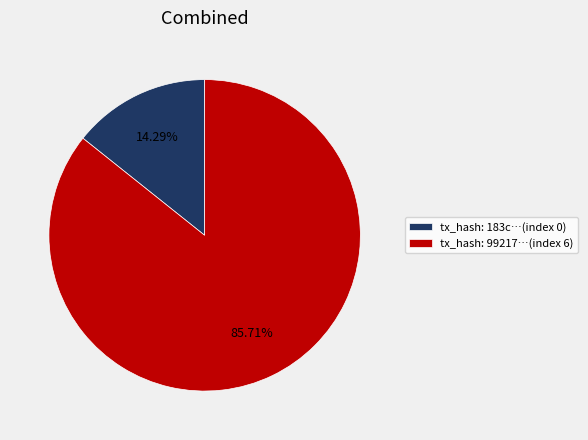

Rank the categories by value from lowest to highest.

tx_hash: 183c…(index 0), tx_hash: 99217…(index 6)